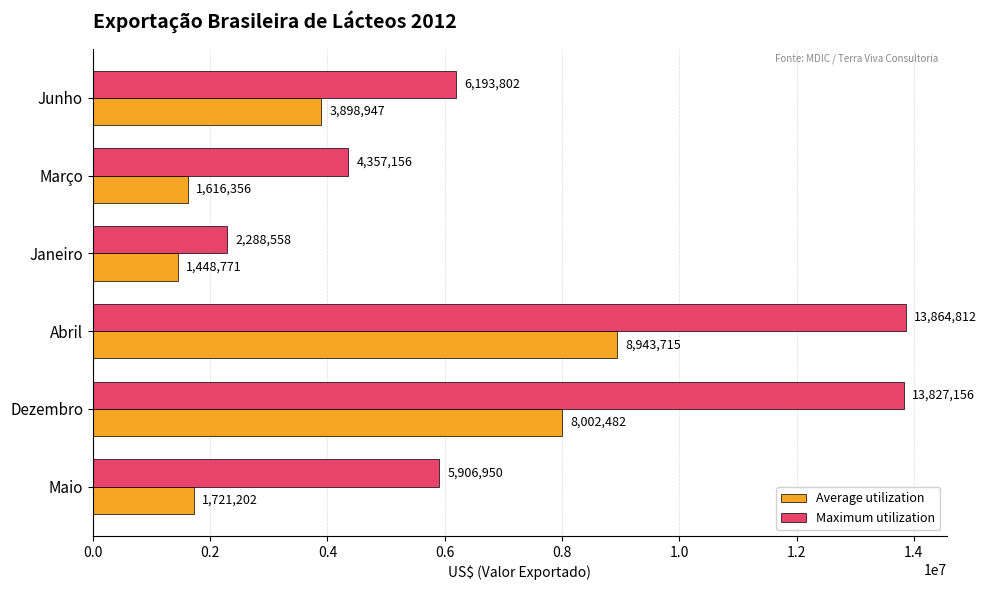

Which series has the widest spread of values?

Maximum utilization